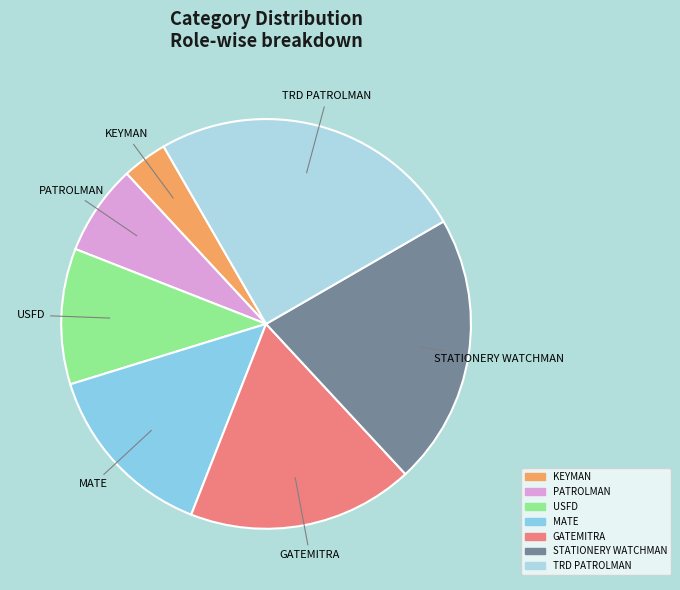

Which slice is the smallest?

KEYMAN